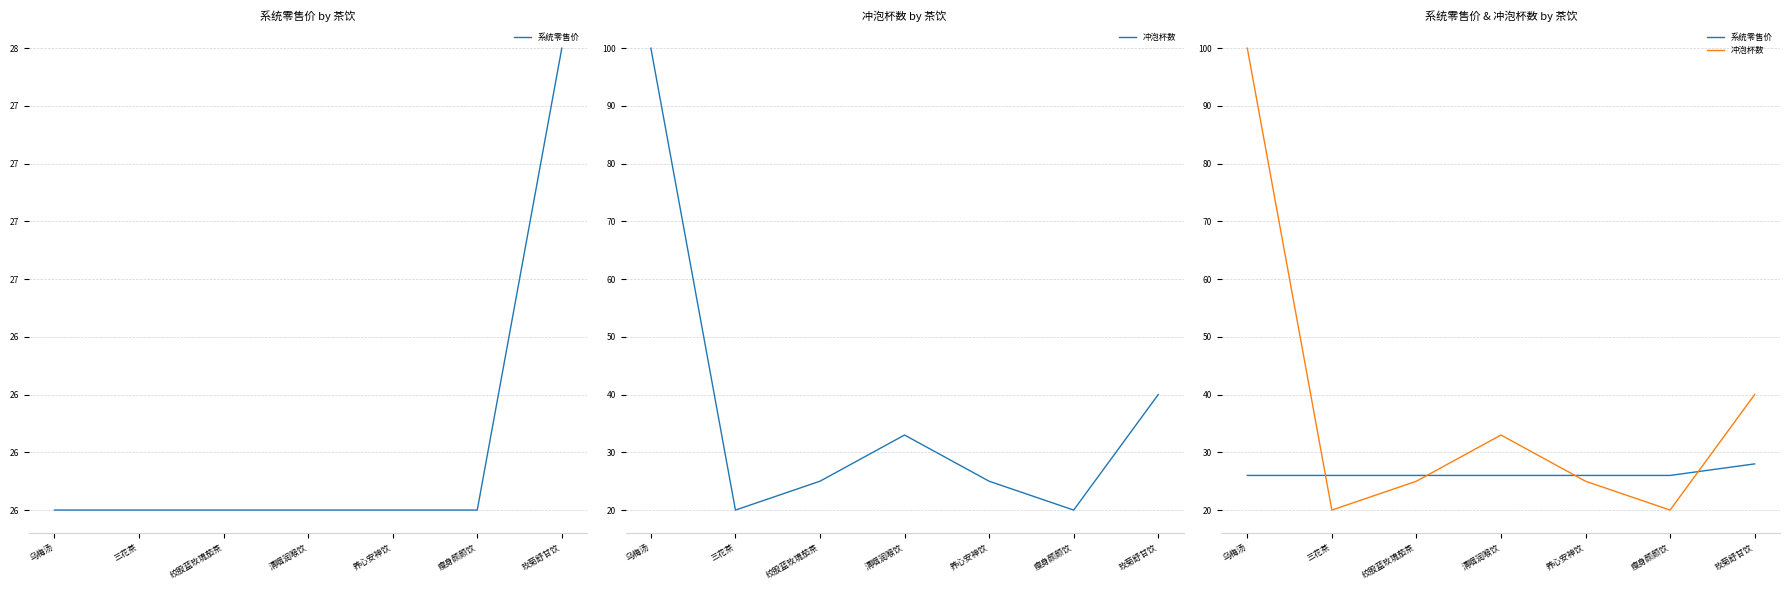

At which label is 系统零售价 closest to 27?

乌梅汤